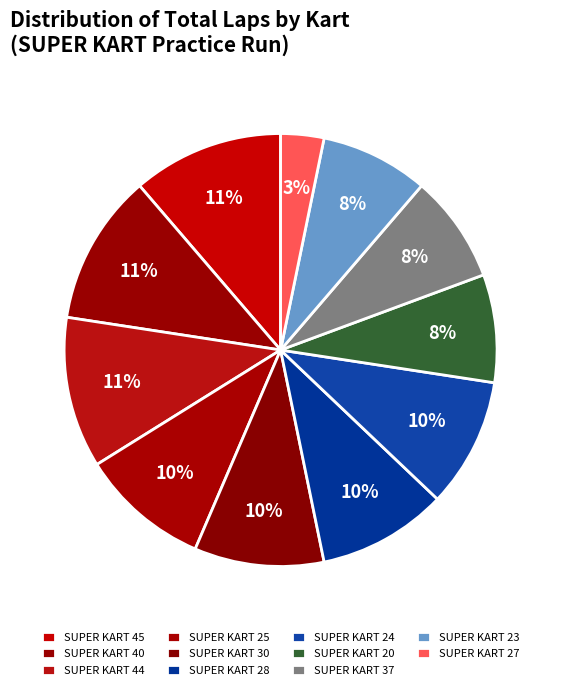

How many segments does this pie chart have?

11